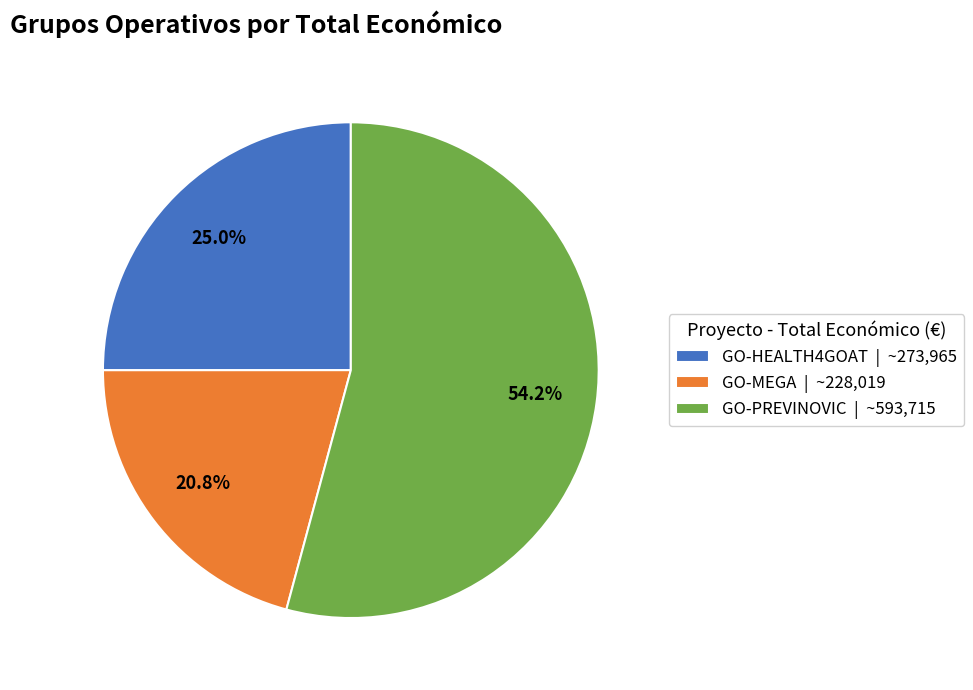

How many segments does this pie chart have?

3